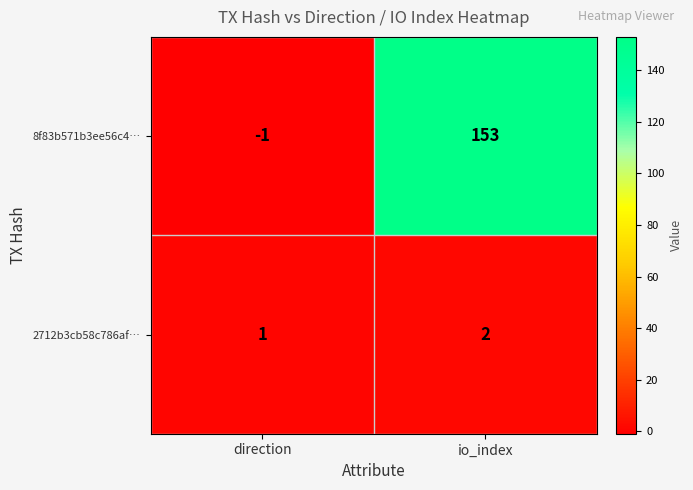

The 8f83b571b3ee56c4… series shows -1 at direction. True or false?

True